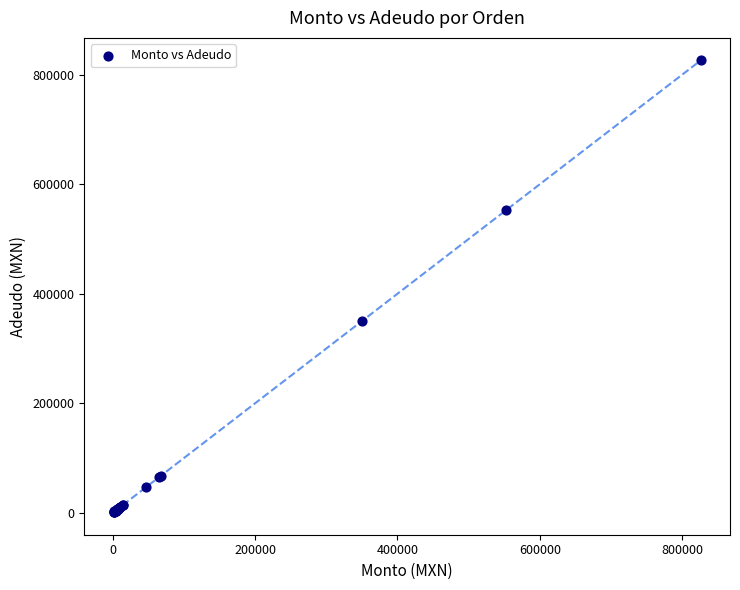

What Y value in the scatter plot is closest to 413593?

349610.0